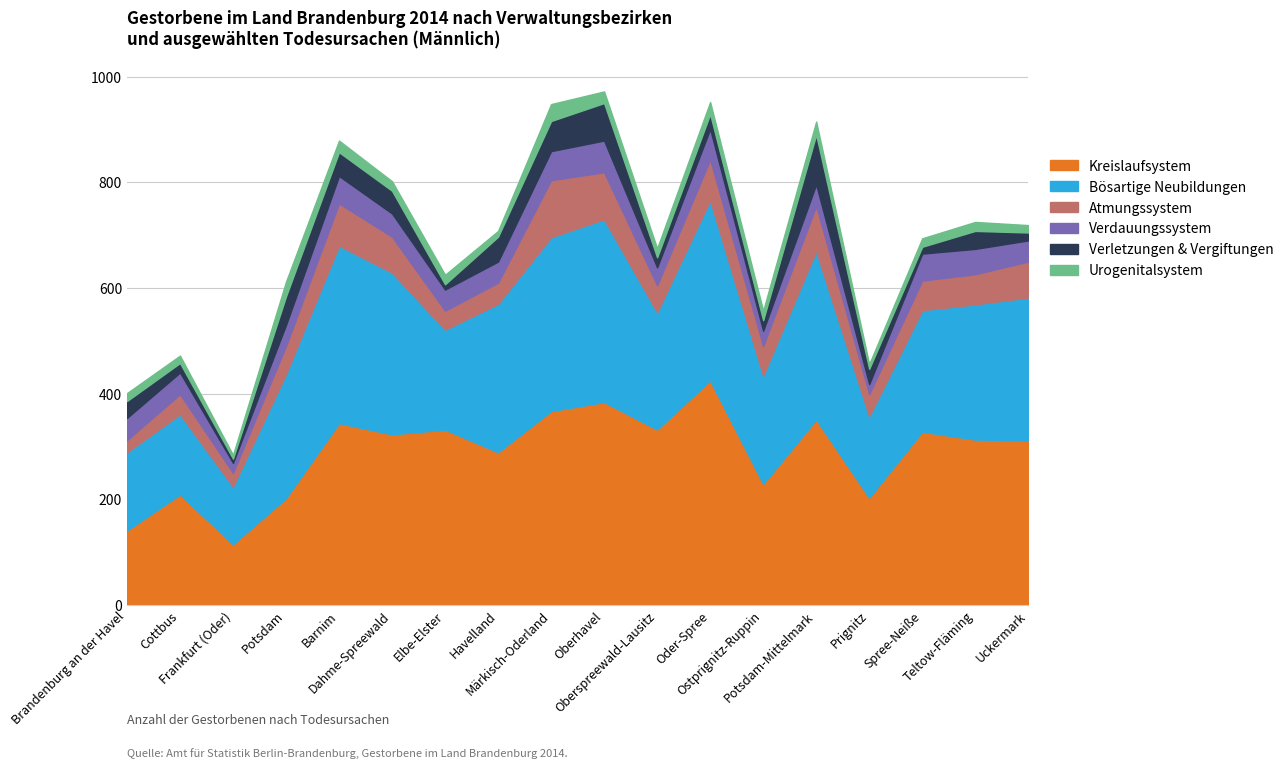

Reading left to right, what are all the values shown in this chart?

Kreislaufsystem: Brandenburg an der Havel=141	Cottbus=209	Frankfurt (Oder)=115	Potsdam=202	Barnim=344	Dahme-Spreewald=323	Elbe-Elster=332	Havelland=289	Märkisch-Oderland=367	Oberhavel=384	Oberspreewald-Lausitz=332	Oder-Spree=425	Ostprignitz-Ruppin=229	Potsdam-Mittelmark=351	Prignitz=203	Spree-Neiße=328	Teltow-Fläming=313	Uckermark=312
Bösartige Neubildungen: Brandenburg an der Havel=148	Cottbus=152	Frankfurt (Oder)=109	Potsdam=235	Barnim=336	Dahme-Spreewald=306	Elbe-Elster=189	Havelland=281	Märkisch-Oderland=329	Oberhavel=346	Oberspreewald-Lausitz=222	Oder-Spree=341	Ostprignitz-Ruppin=205	Potsdam-Mittelmark=319	Prignitz=154	Spree-Neiße=230	Teltow-Fläming=256	Uckermark=270
Atmungssystem: Brandenburg an der Havel=23	Cottbus=38	Frankfurt (Oder)=26	Potsdam=53	Barnim=80	Dahme-Spreewald=68	Elbe-Elster=36	Havelland=40	Märkisch-Oderland=108	Oberhavel=89	Oberspreewald-Lausitz=51	Oder-Spree=77	Ostprignitz-Ruppin=56	Potsdam-Mittelmark=85	Prignitz=42	Spree-Neiße=56	Teltow-Fläming=57	Uckermark=68
Verdauungssystem: Brandenburg an der Havel=42	Cottbus=41	Frankfurt (Oder)=19	Potsdam=40	Barnim=52	Dahme-Spreewald=44	Elbe-Elster=40	Havelland=40	Märkisch-Oderland=55	Oberhavel=60	Oberspreewald-Lausitz=34	Oder-Spree=58	Ostprignitz-Ruppin=29	Potsdam-Mittelmark=41	Prignitz=19	Spree-Neiße=51	Teltow-Fläming=48	Uckermark=40
Verletzungen & Vergiftungen: Brandenburg an der Havel=32	Cottbus=18	Frankfurt (Oder)=8	Potsdam=54	Barnim=45	Dahme-Spreewald=43	Elbe-Elster=10	Havelland=47	Märkisch-Oderland=57	Oberhavel=71	Oberspreewald-Lausitz=19	Oder-Spree=28	Ostprignitz-Ruppin=20	Potsdam-Mittelmark=94	Prignitz=29	Spree-Neiße=13	Teltow-Fläming=34	Uckermark=15
Urogenitalsystem: Brandenburg an der Havel=15	Cottbus=14	Frankfurt (Oder)=7	Potsdam=28	Barnim=22	Dahme-Spreewald=18	Elbe-Elster=18	Havelland=11	Märkisch-Oderland=32	Oberhavel=22	Oberspreewald-Lausitz=17	Oder-Spree=23	Ostprignitz-Ruppin=18	Potsdam-Mittelmark=25	Prignitz=9	Spree-Neiße=16	Teltow-Fläming=17	Uckermark=14